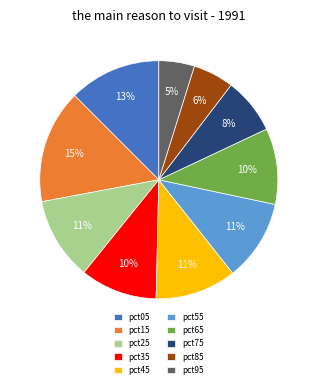

What is the smallest slice in the pie chart?

pct95